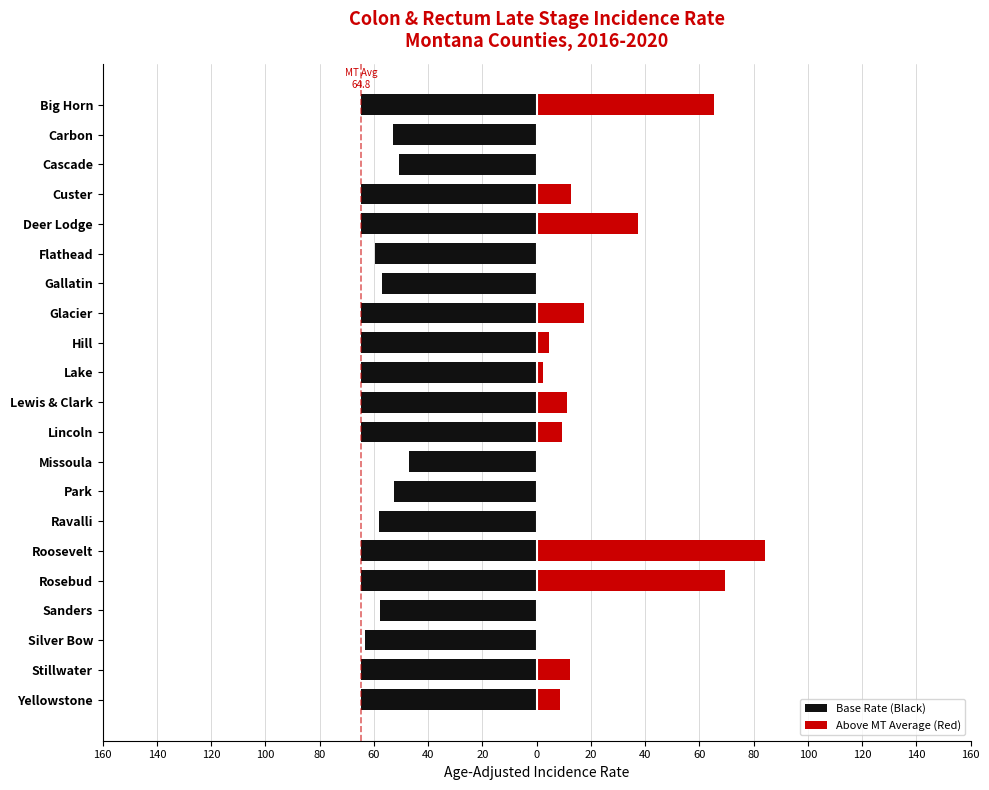

Is the value of Base Rate (Black) at Rosebud greater than the value of Above MT Average (Red) at Lincoln?

No